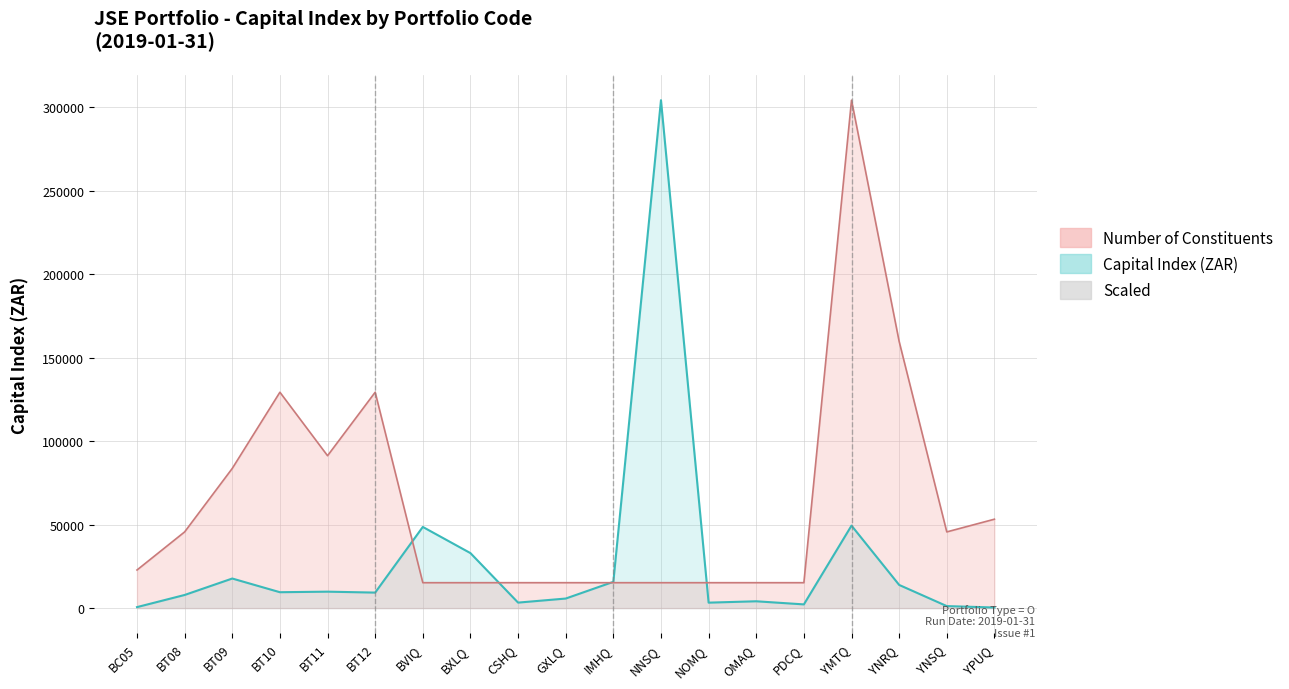

Which series ends up on top after the final intersection of Capital Index line and Constituents line (scaled)?

Constituents line (scaled)